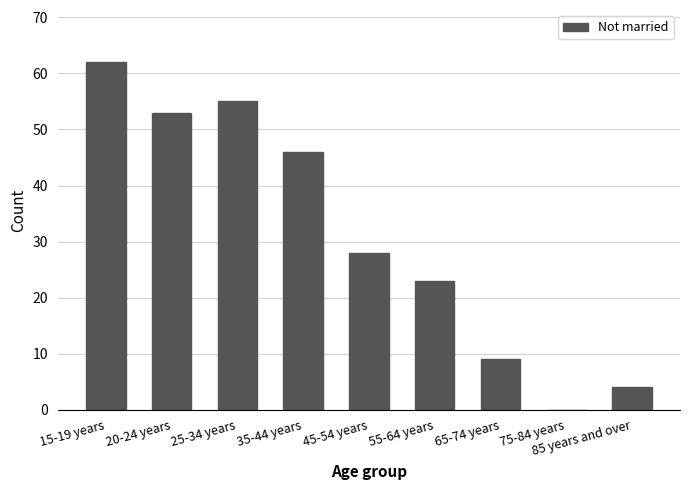

Reading right to left, list all the values displayed in this chart.

85 years and over=4	75-84 years=0	65-74 years=9	55-64 years=23	45-54 years=28	35-44 years=46	25-34 years=55	20-24 years=53	15-19 years=62